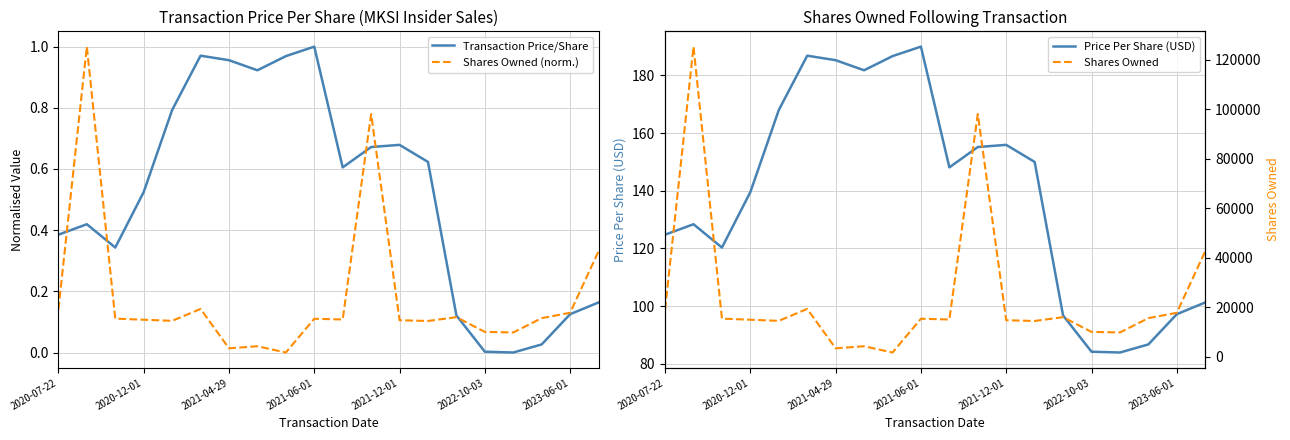

How many positive values does the Shares Owned (norm.) series have?

19